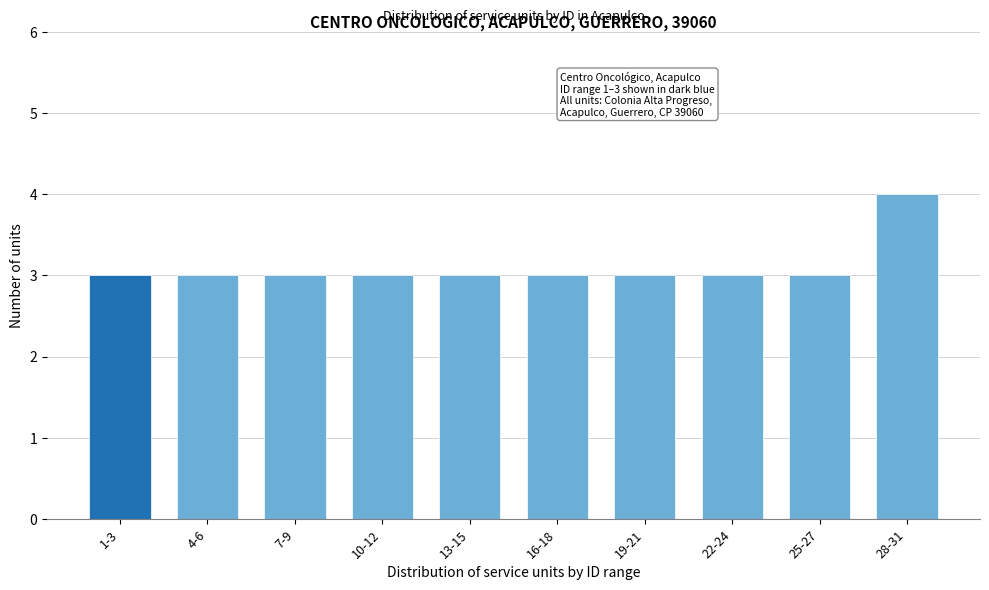

Reading right to left, list all the values displayed in this chart.

4	3	3	3	3	3	3	3	3	3